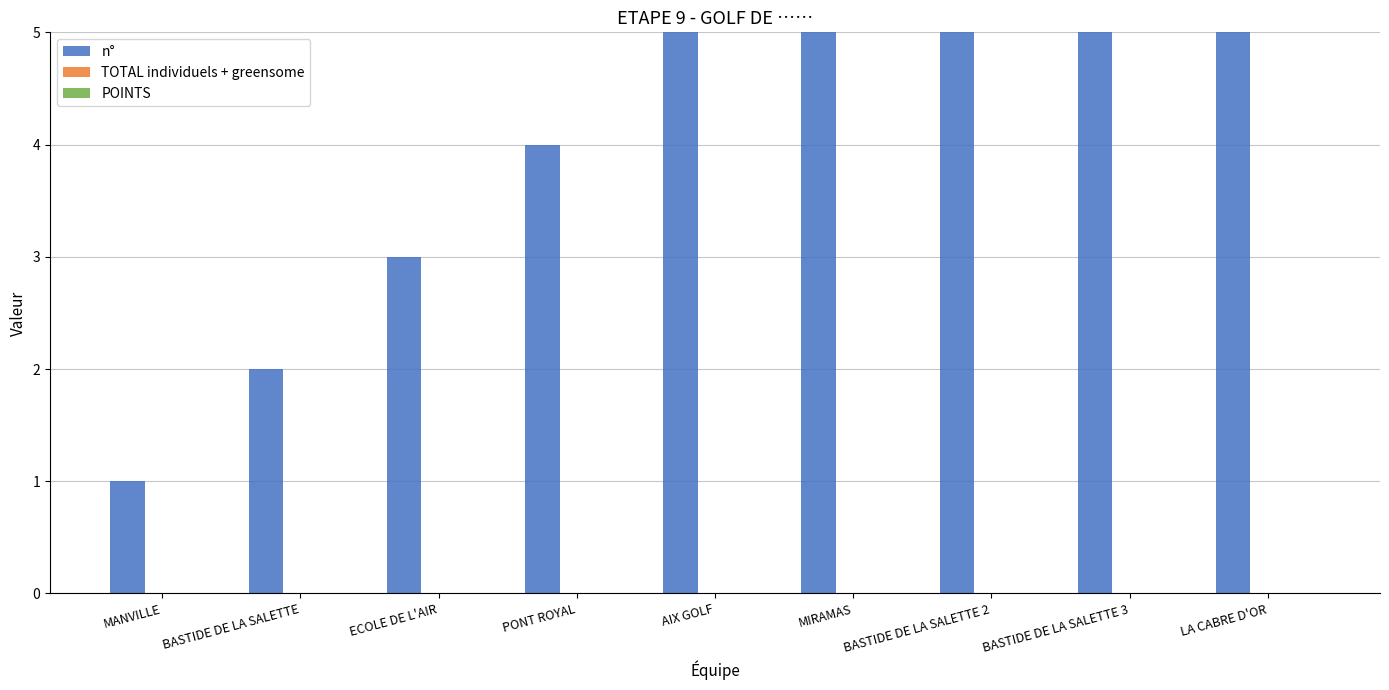

What is the difference between the n° values at LA CABRE D'OR and BASTIDE DE LA SALETTE 2?

2